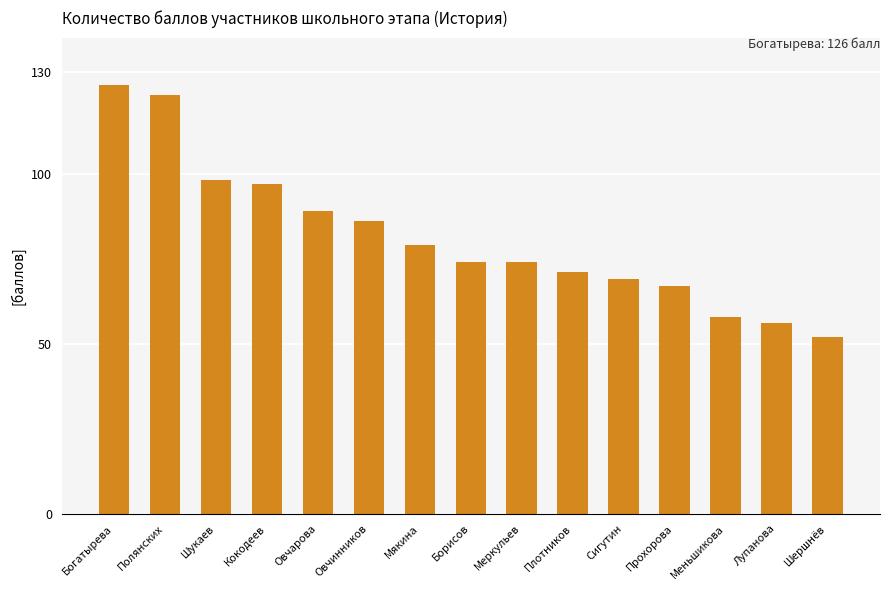

Reading left to right, extract all data points from this chart.

Богатырева=126	Полянских=123	Шукаев=98	Кокодеев=97	Овчарова=89	Овчинников=86	Мякина=79	Борисов=74	Меркульев=74	Плотников=71	Сигутин=69	Прохорова=67	Меньшикова=58	Лупанова=56	Шершнёв=52